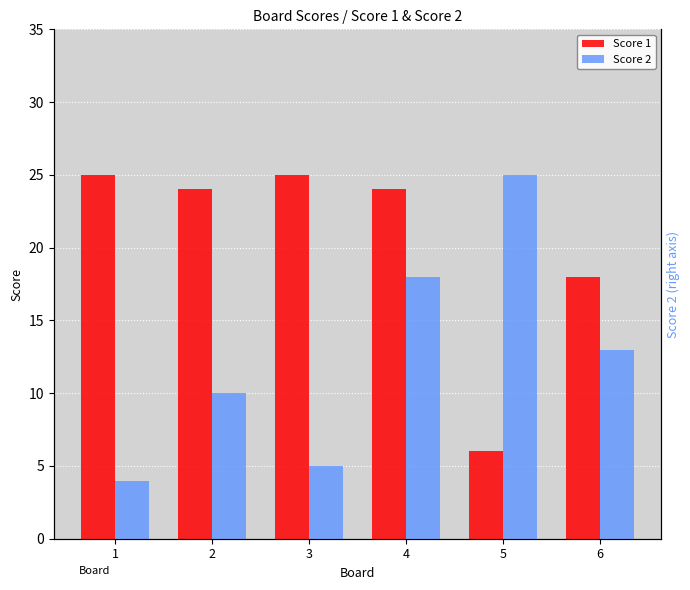

What is the sum of all Score 1 values?

122